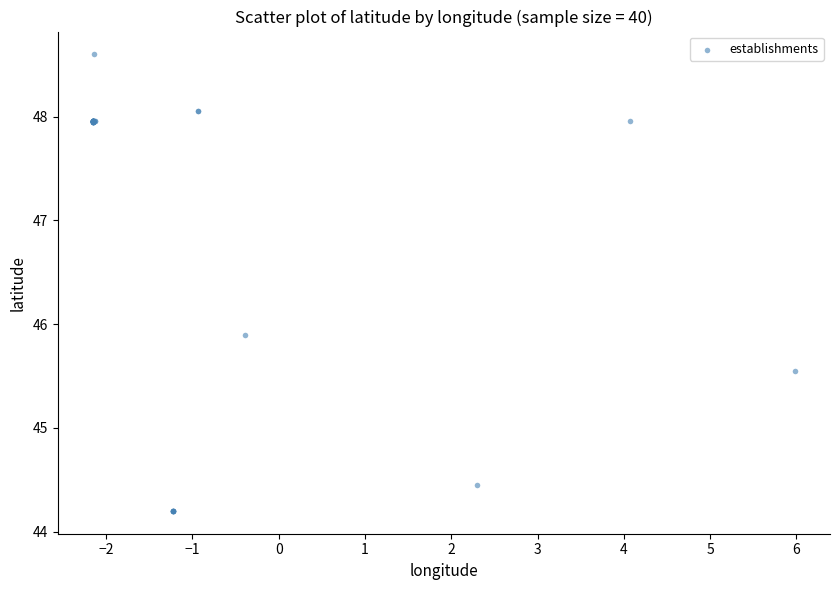

What Y value in the scatter plot is closest to 46?

45.9